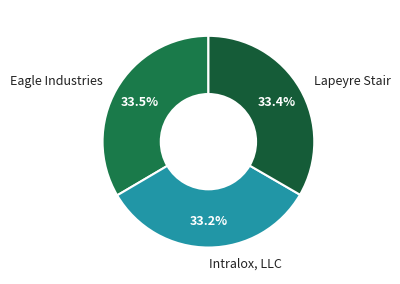

What percentage do Lapeyre Stair and Eagle Industries together represent?

66.8%